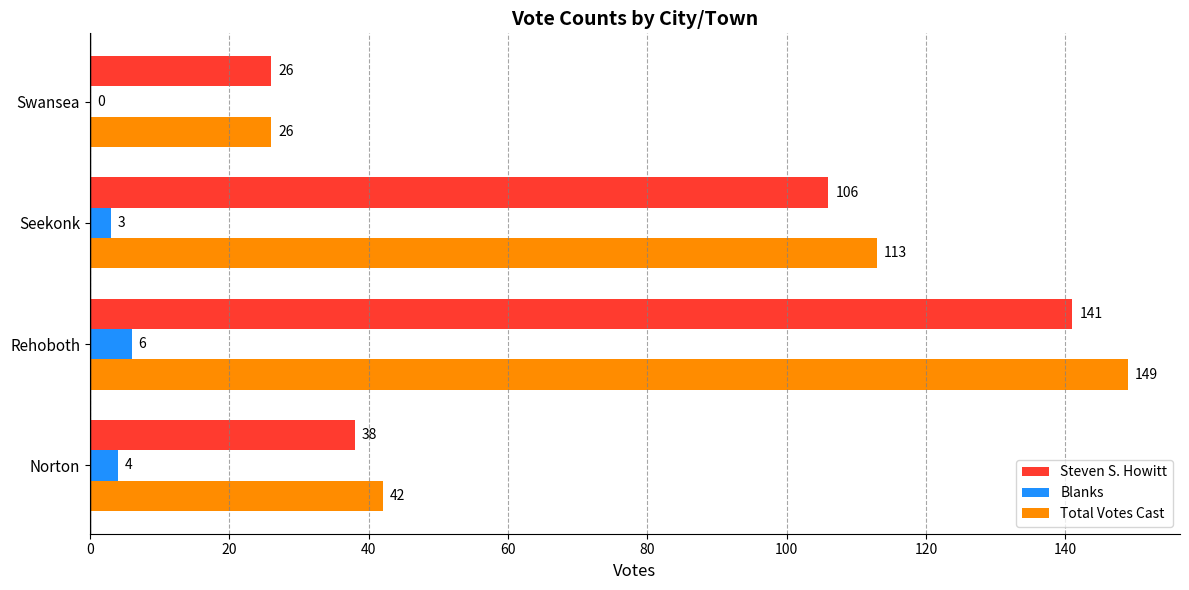

Which category has the highest value in the Total Votes Cast series?

Rehoboth